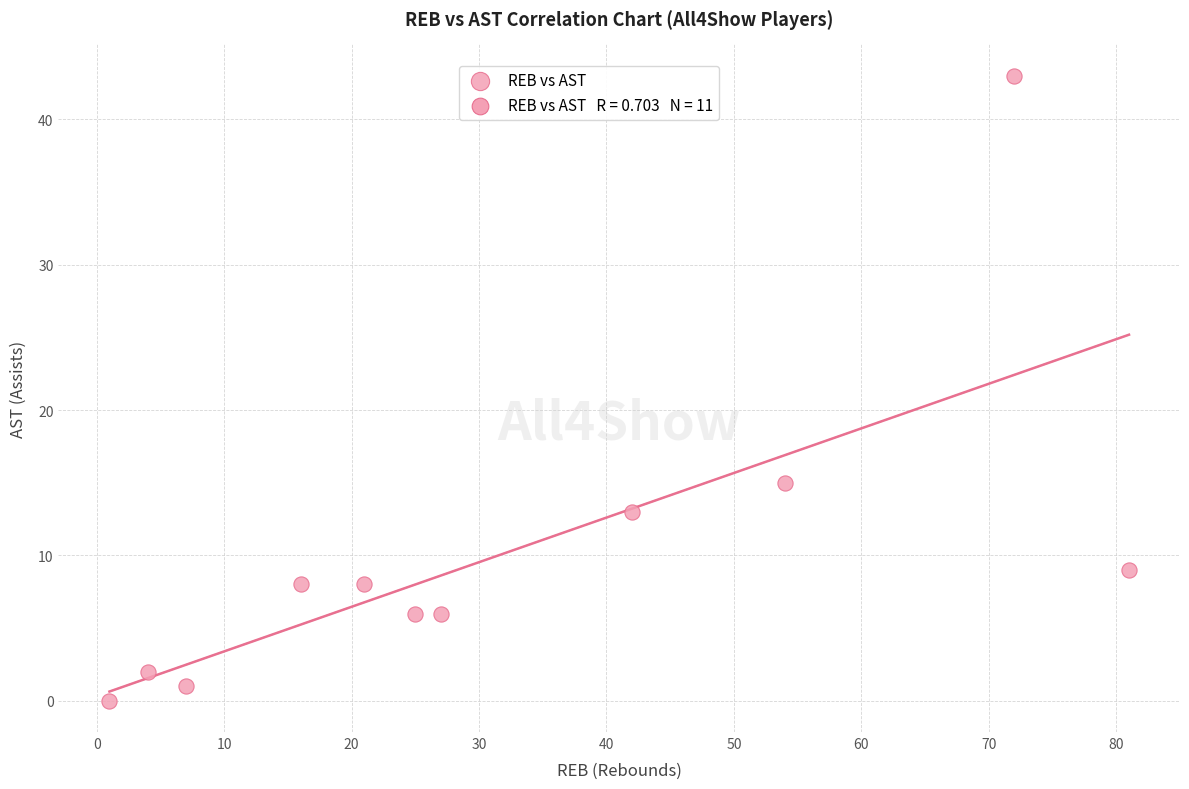

What is the range of X values (max minus min)?

80